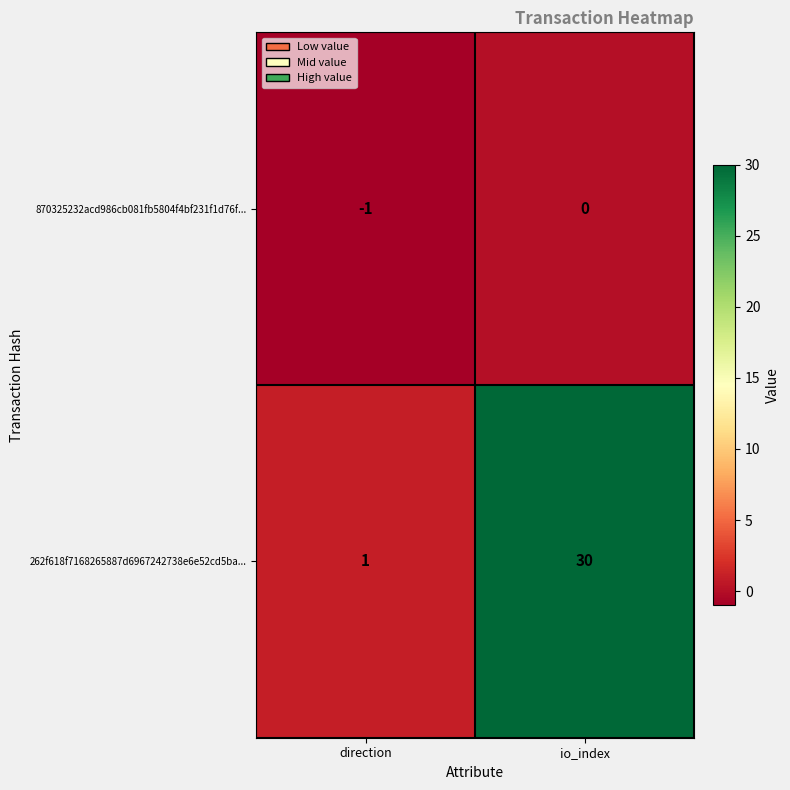

Rank the series by their average value, from lowest to highest.

870325232acd986cb081fb5804f4bf231f1d76f..., 262f618f7168265887d6967242738e6e52cd5ba...